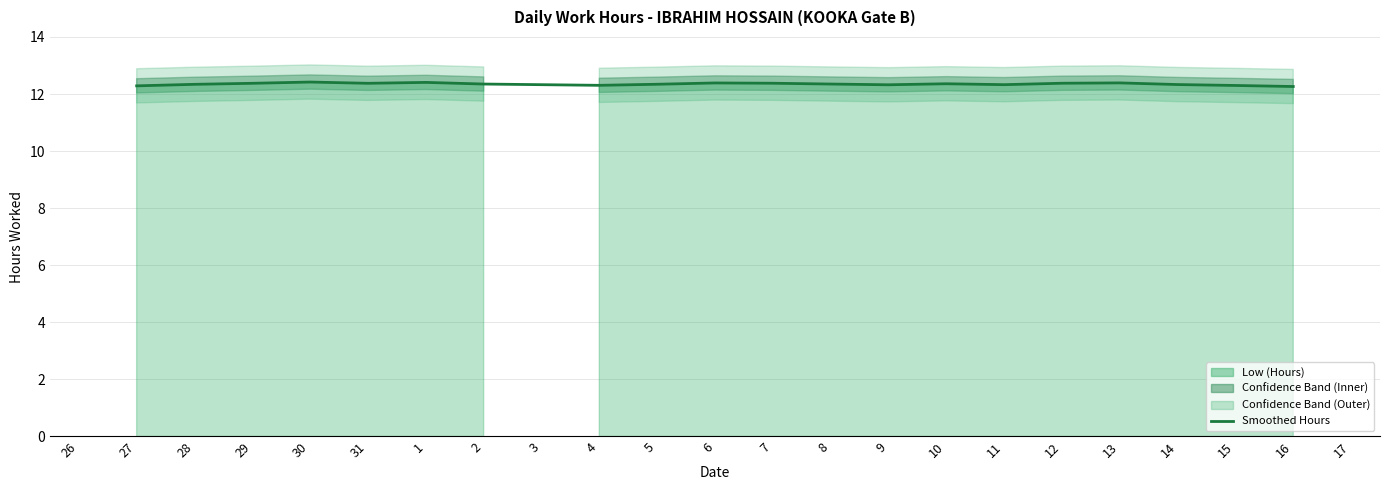

The value at 9 is 12.3. True or false?

True